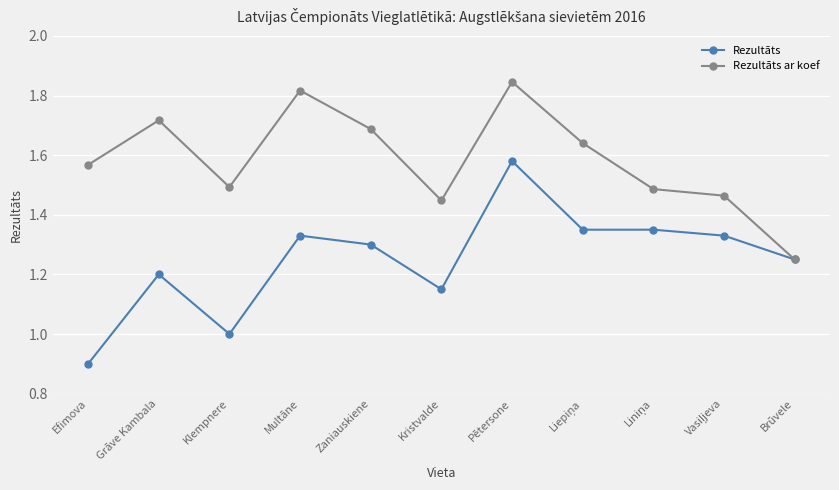

Rank the series by their maximum value, from lowest to highest.

Rezultāts, Rezultāts ar koef